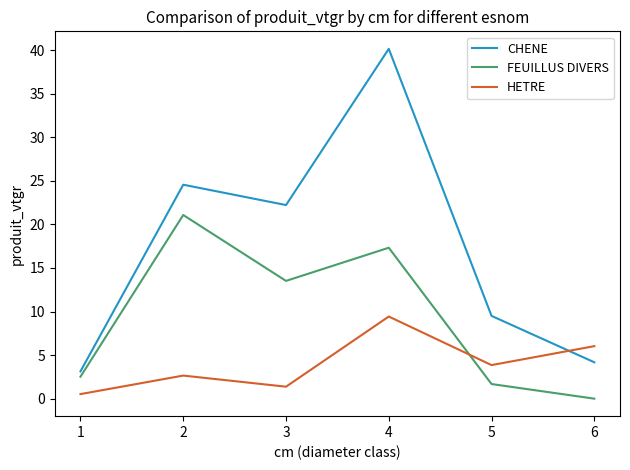

Reading left to right, what are all the values shown in this chart?

CHENE: 1=3.1	2=24.5	3=22.2	4=40.1	5=9.5	6=4.2
FEUILLUS DIVERS: 1=2.5	2=21.1	3=13.5	4=17.3	5=1.7	6=0.0
HETRE: 1=0.5	2=2.6	3=1.4	4=9.4	5=3.9	6=6.0